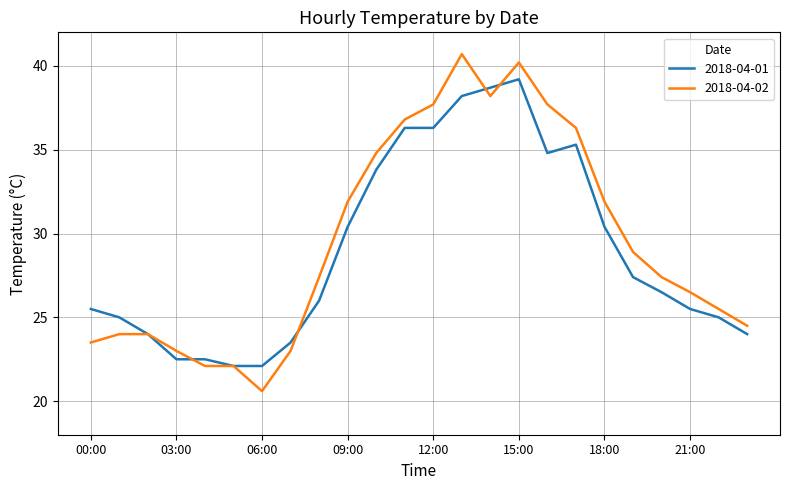

Which series has the widest spread of values?

2018-04-02